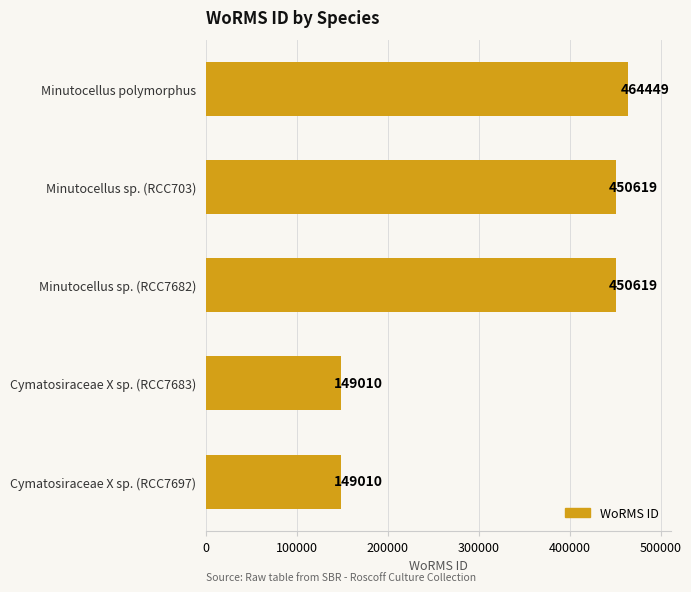

How many data points does each series have?

5